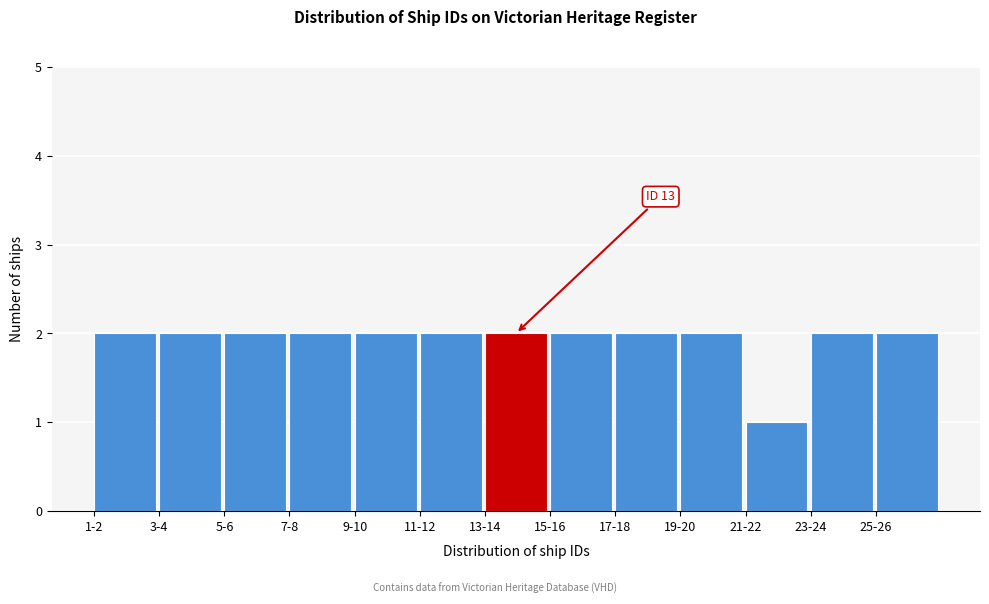

Reading left to right, transcribe all the data shown in this chart.

1-2=2	3-4=2	5-6=2	7-8=2	9-10=2	11-12=2	13-14=2	15-16=2	17-18=2	19-20=2	21-22=1	23-24=2	25-26=2